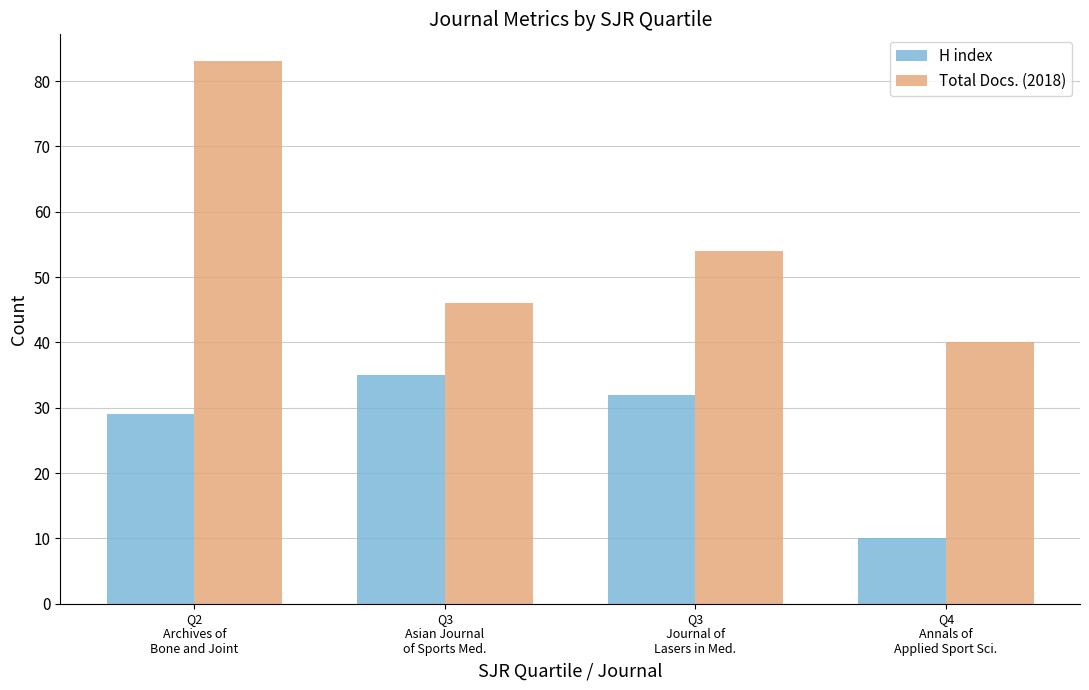

What is the difference between the Total Docs. (2018) values at Q2
Archives of
Bone and Joint and Q3
Journal of
Lasers in Med.?

29